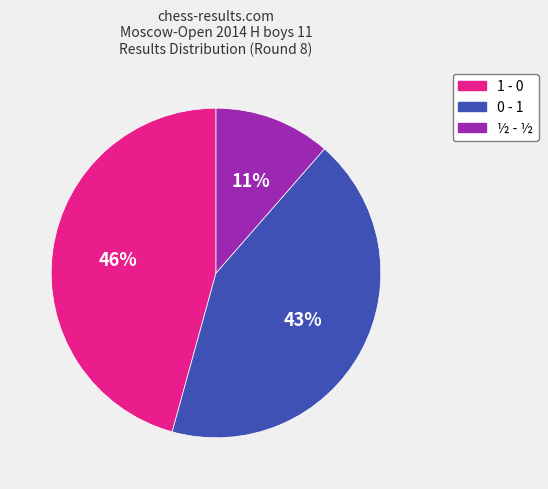

Is it true that 0 - 1 is 43% of the pie?

True